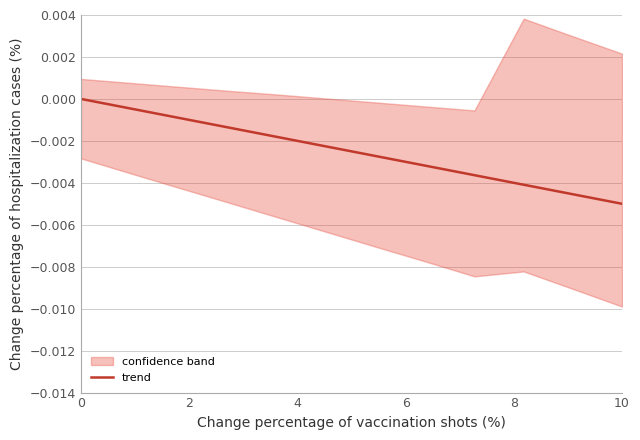

The trend series shows 0.0 at 0. True or false?

True